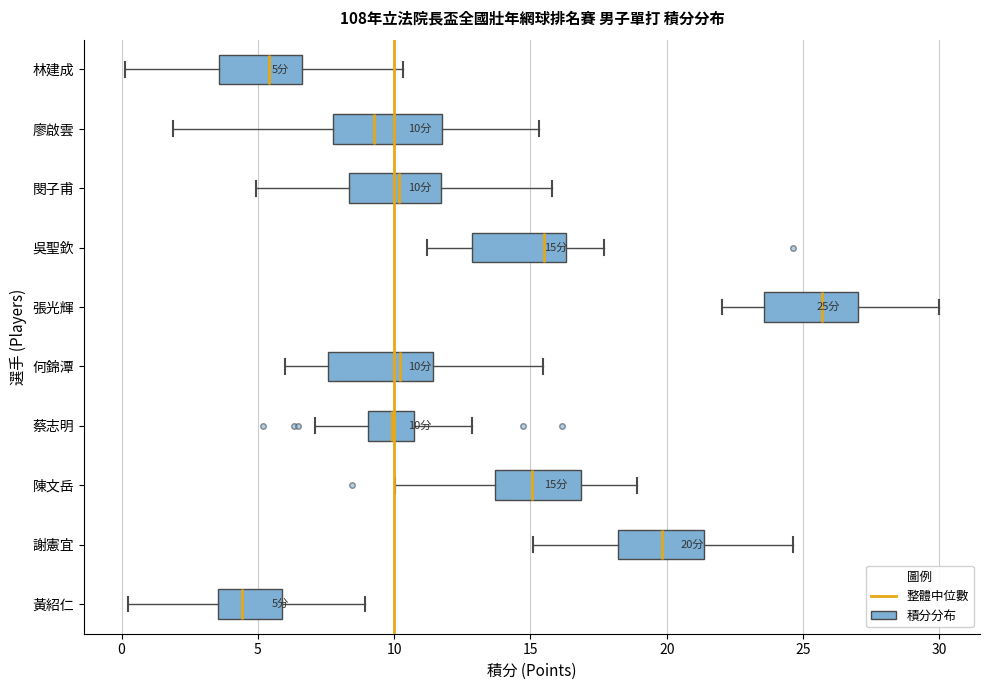

Which box's median line is the furthest to the right?

張光輝